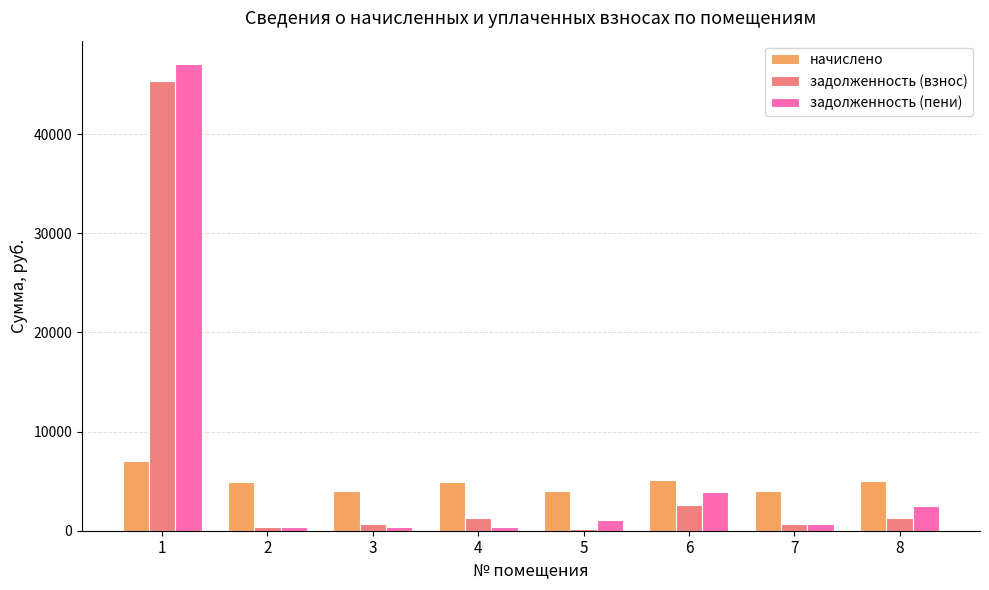

What is the sum of all начислено values?

38908.8